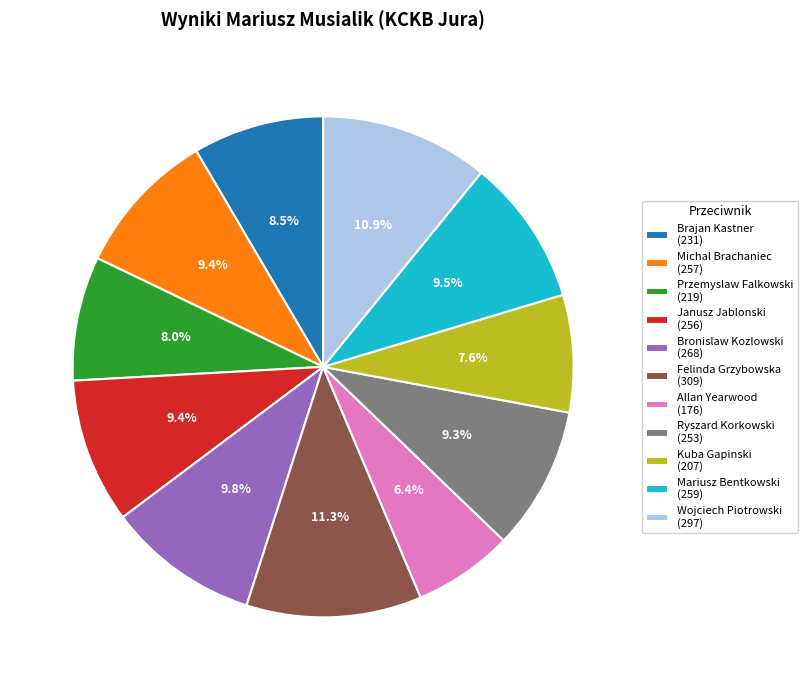

Between Bronislaw Kozlowski (268) and Allan Yearwood (176), which is larger?

Bronislaw Kozlowski (268)